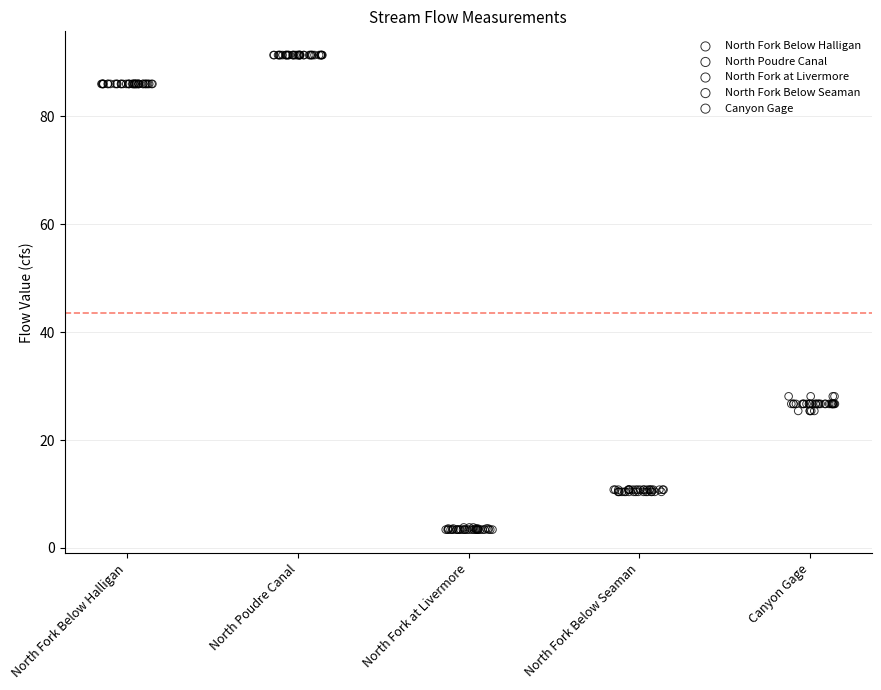

What are all the series names shown in the legend?

North Fork Below Halligan, North Poudre Canal, North Fork at Livermore, North Fork Below Seaman, Canyon Gage